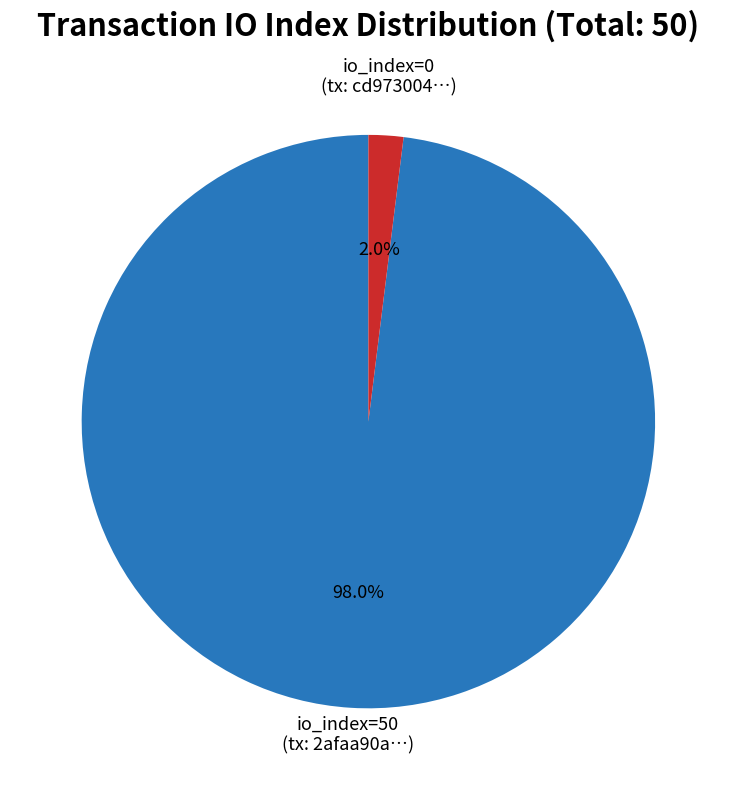

Is there a majority slice in this chart?

Yes